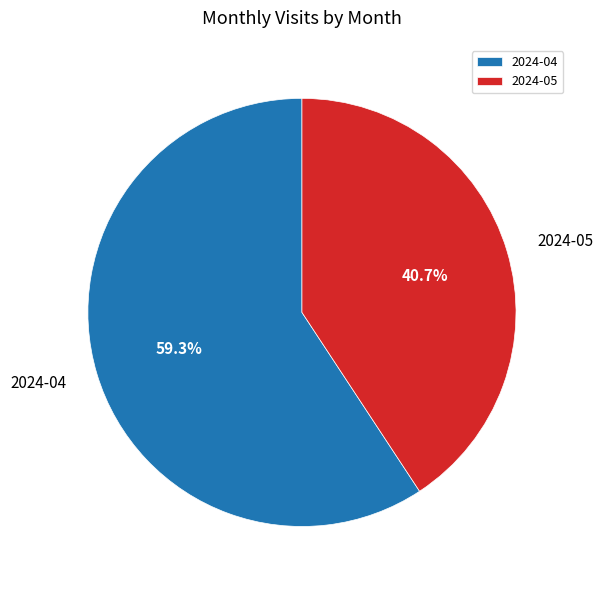

What is the largest slice in the pie chart?

2024-04